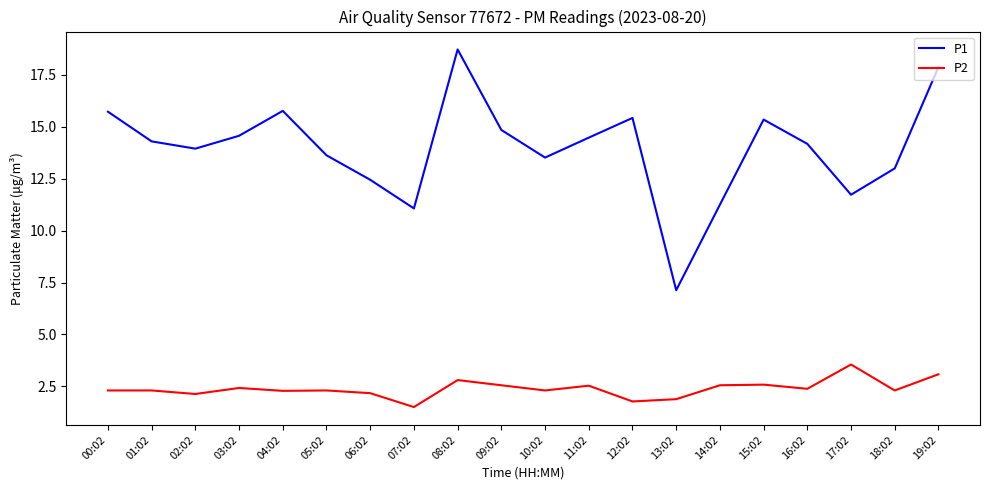

Which series has the largest range (max minus min)?

P1